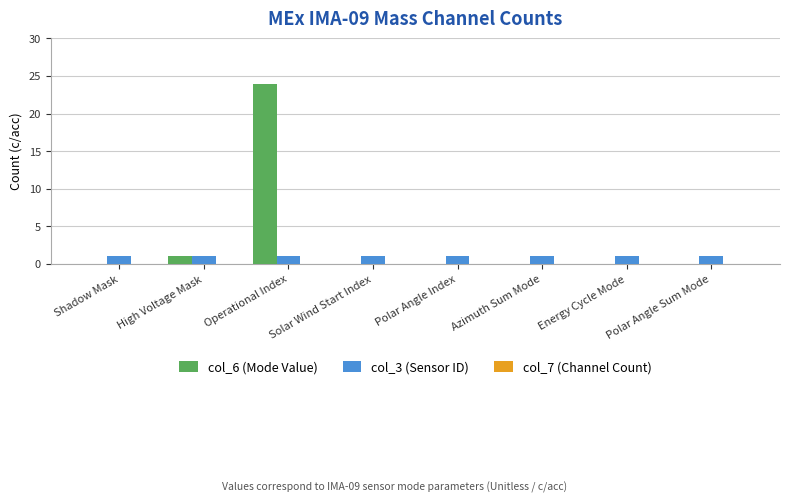

Where is col_6 (Mode Value) nearest to the value 12?

High Voltage Mask